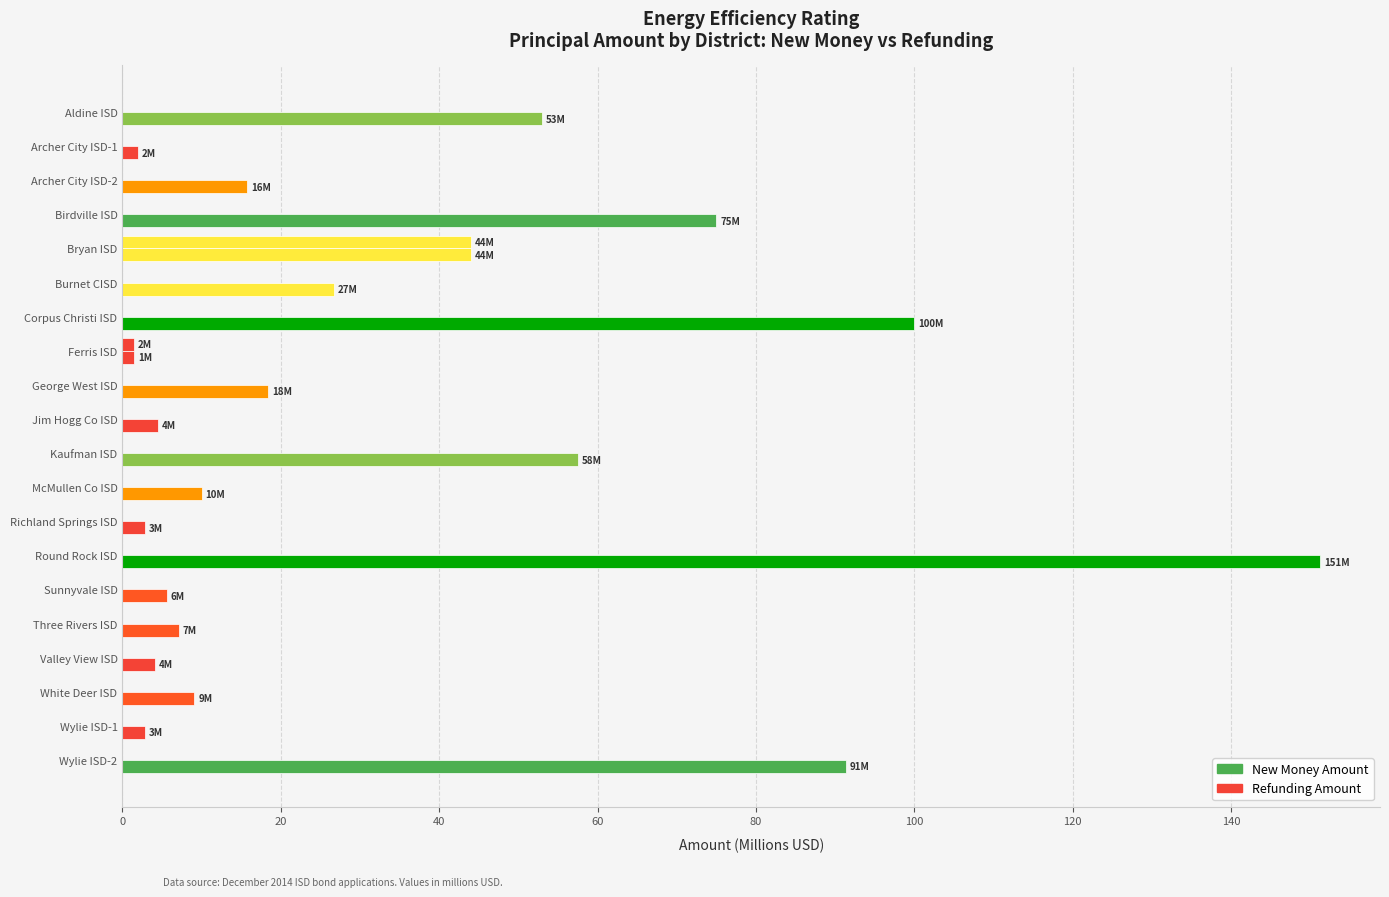

What is the difference between the maximum and minimum values in the New Money Amount series?

149.8